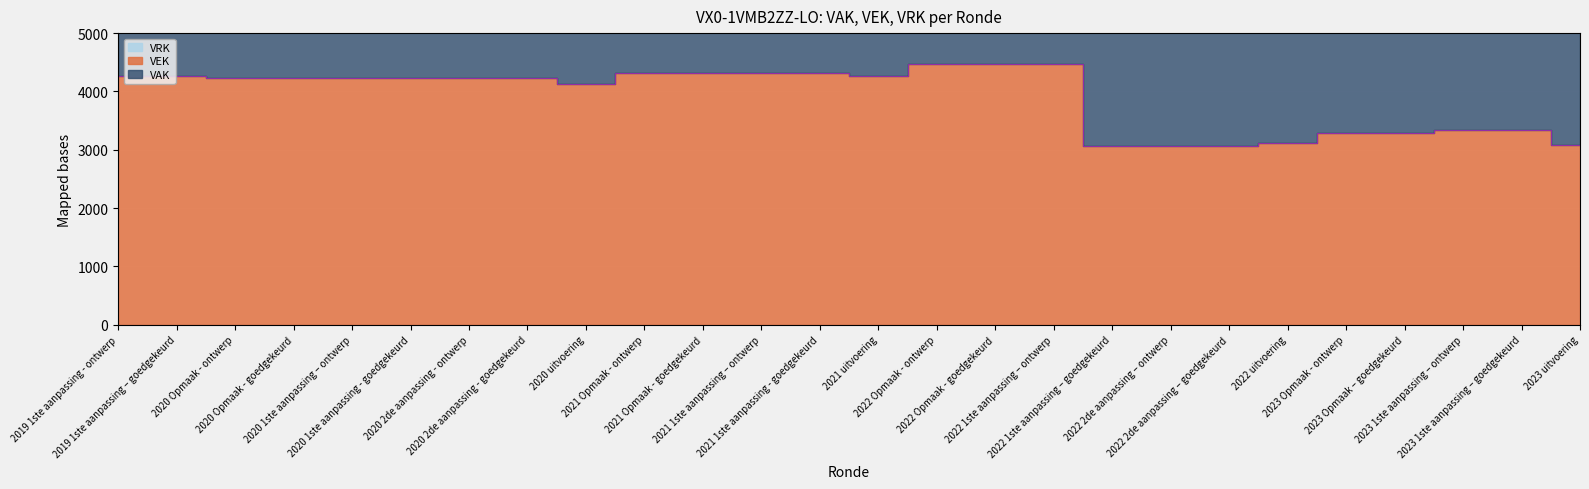

Read the VEK value at 2020 2de aanpassing - goedgekeurd, to the nearest 50.

4250